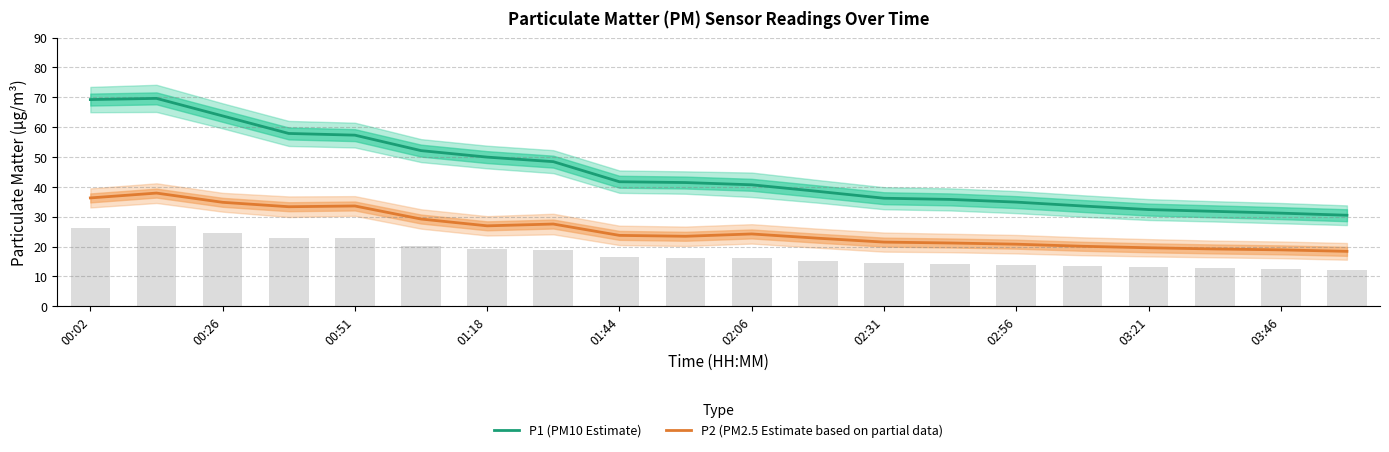

How many values in the P2 (PM2.5 Estimate based on partial data) series are below 23?

9